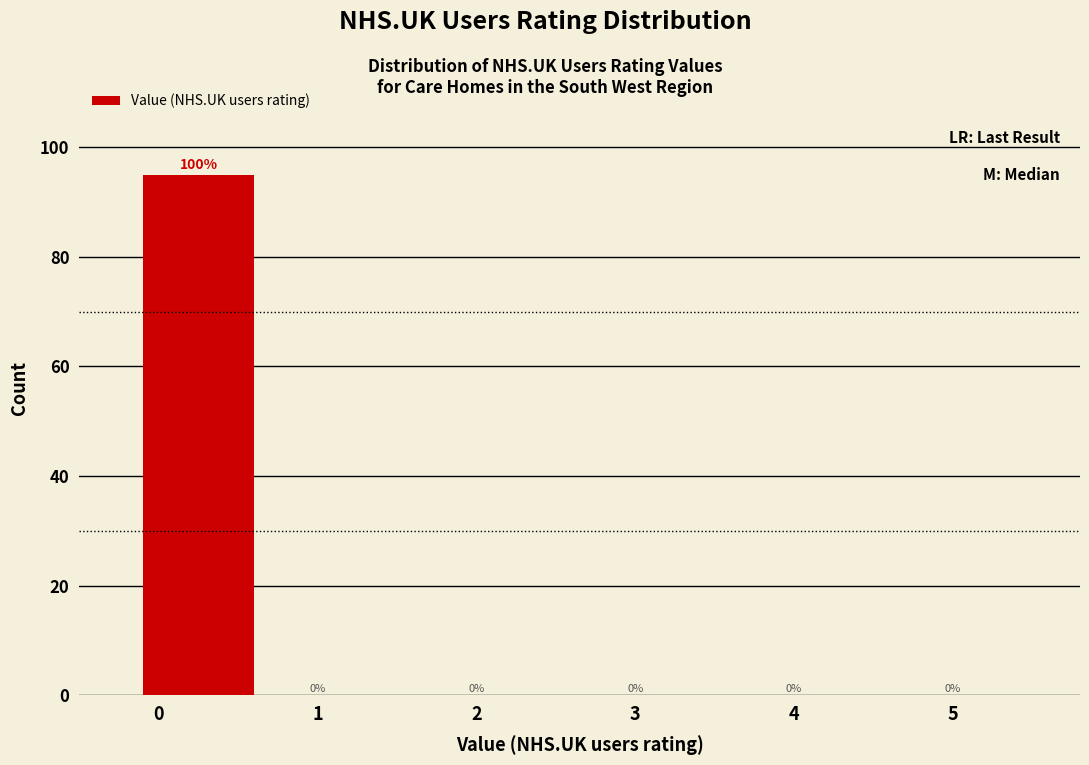

Reading right to left, list all the values displayed in this chart.

5=0	4=0	3=0	2=0	1=0	0=95